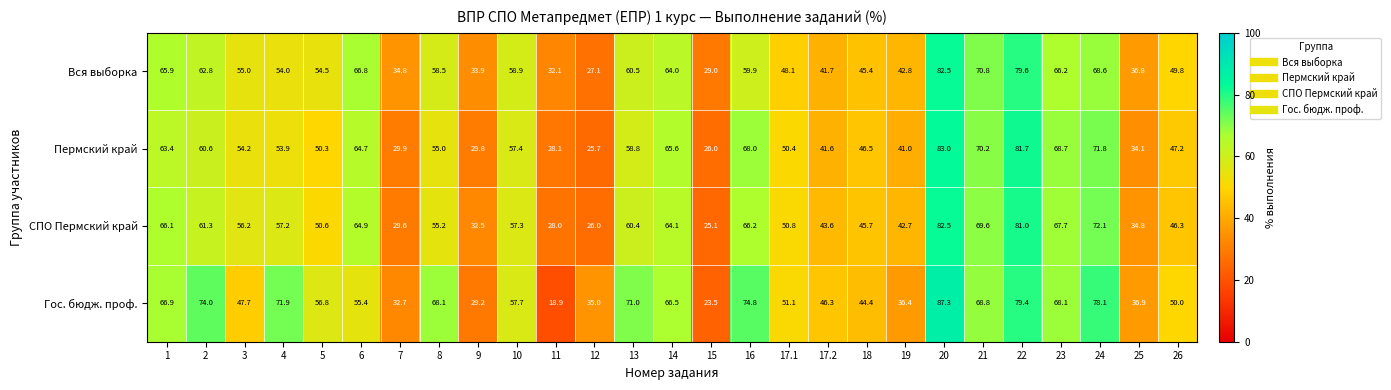

True or false: СПО Пермский край has a value of 88.3 at 4.

False